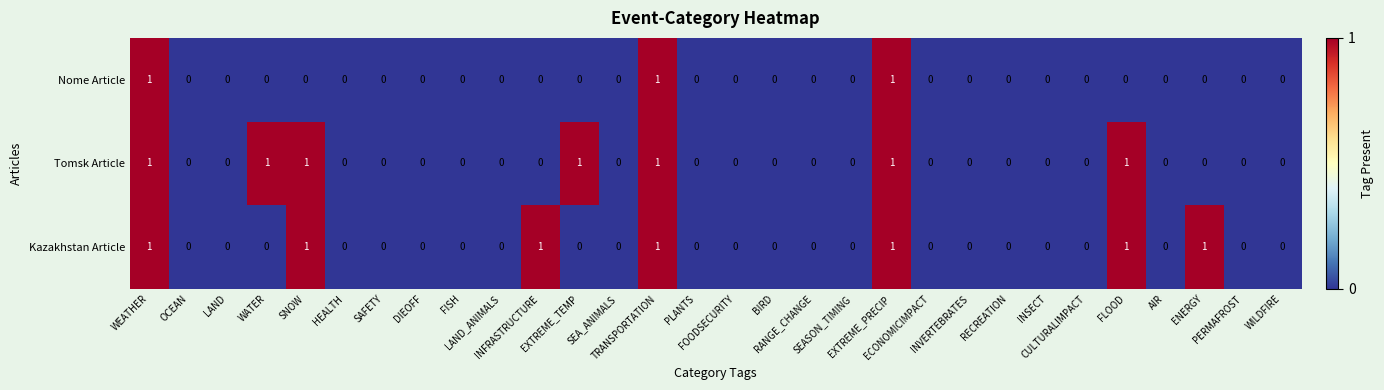

Count the Kazakhstan Article values in the range 0 to 1.

30